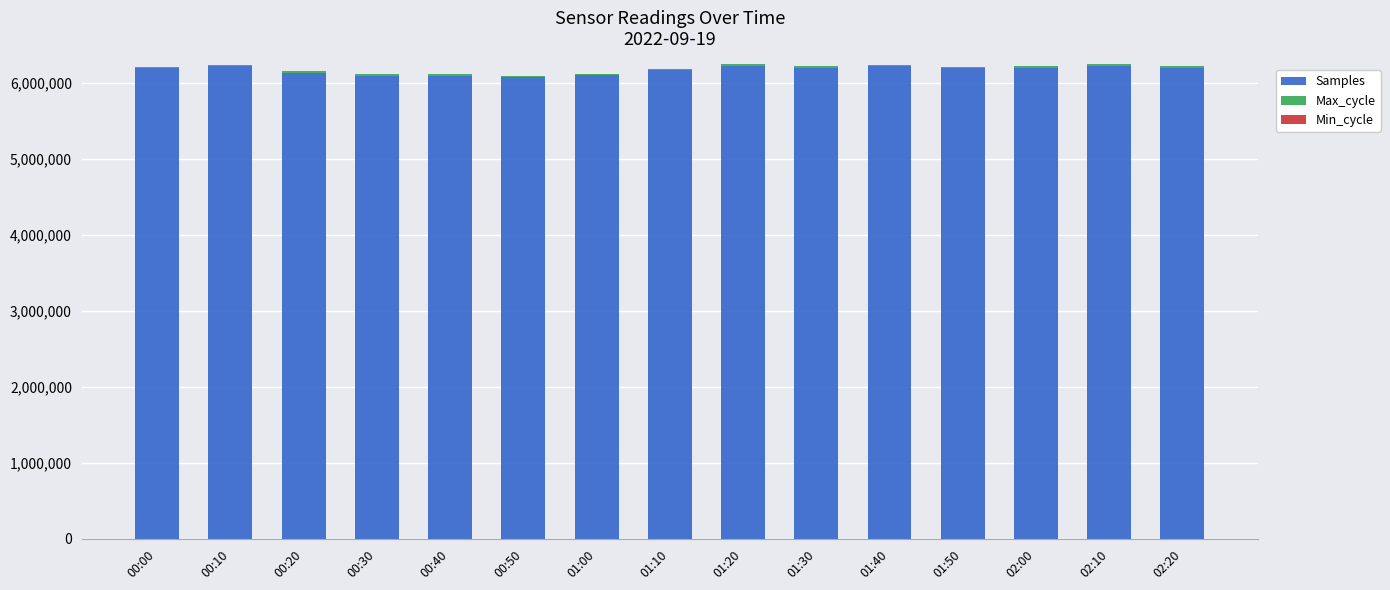

What is the sum of all Samples values?

92623315